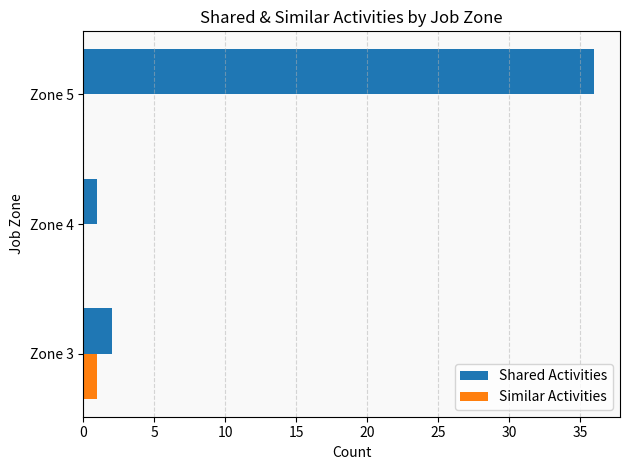

At which label is Shared Activities closest to 18?

Zone 3